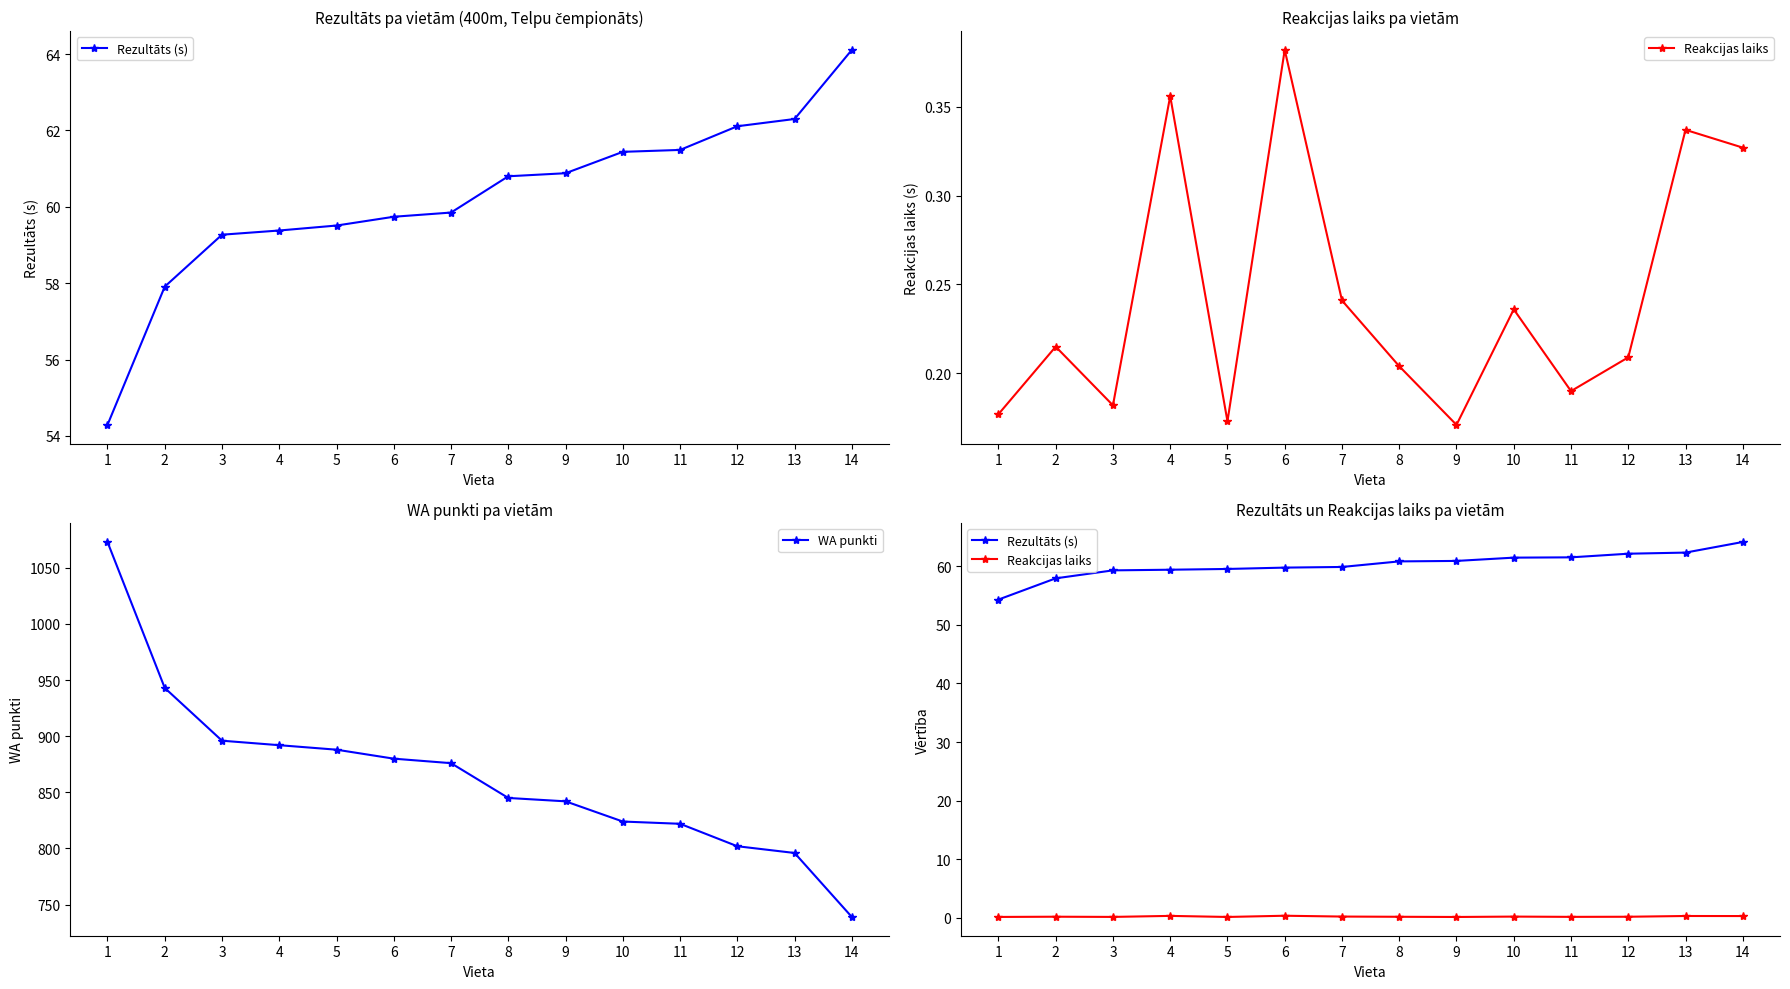

The value of Reakcijas laiks at 10 is 0.1. True or false?

False